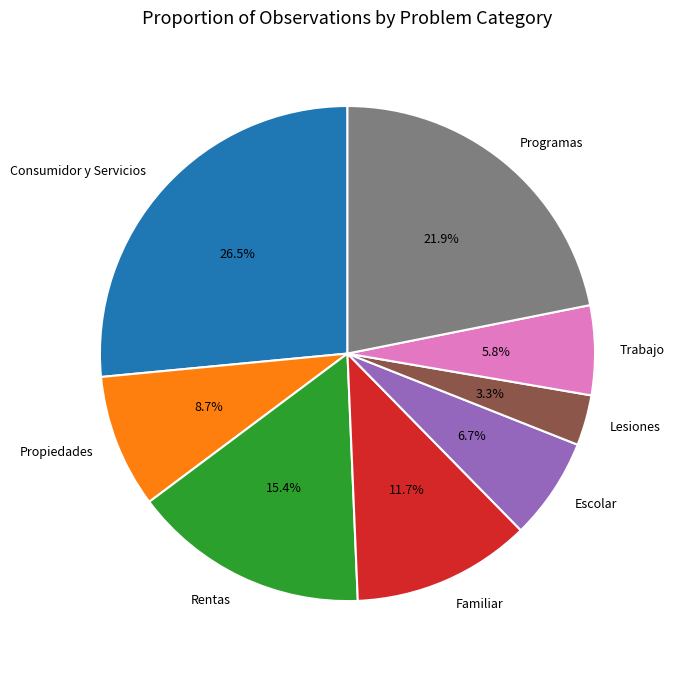

True or false: Escolar accounts for 7% of the total.

True